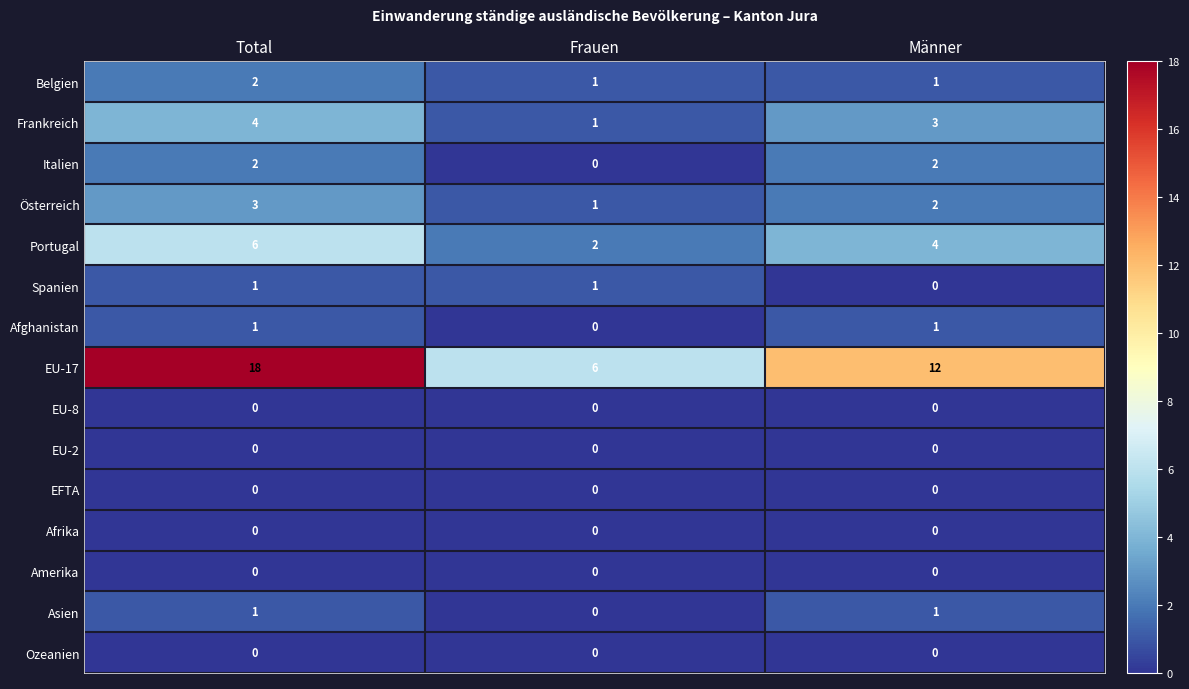

What is the difference between the maximum and minimum values in the Portugal series?

4